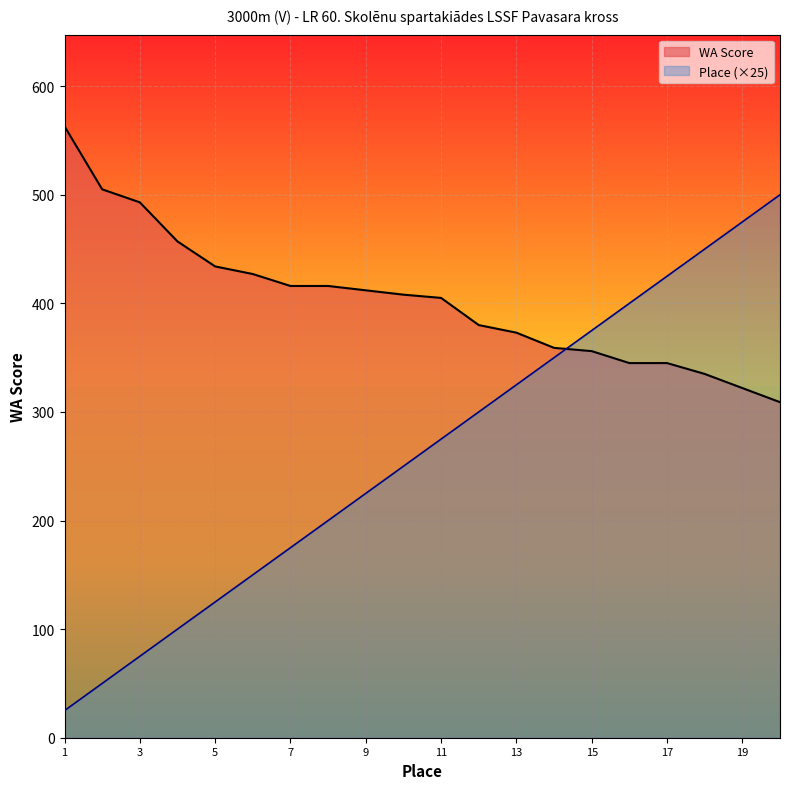

What is the minimum value for WA Score?

309